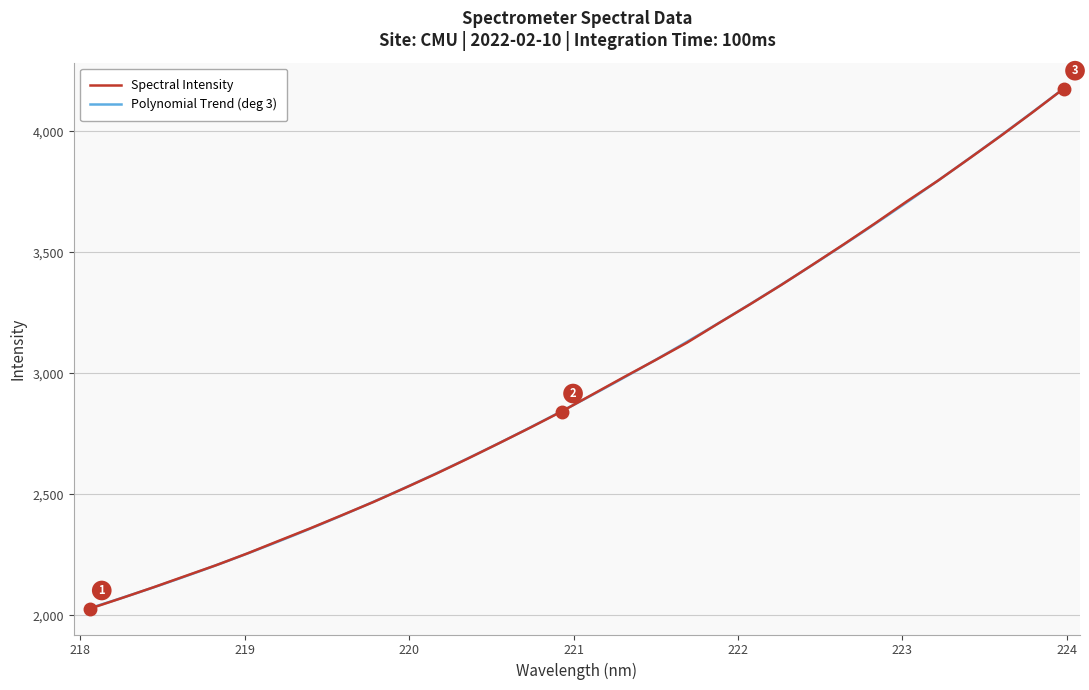

How many values exceed 2913?

16